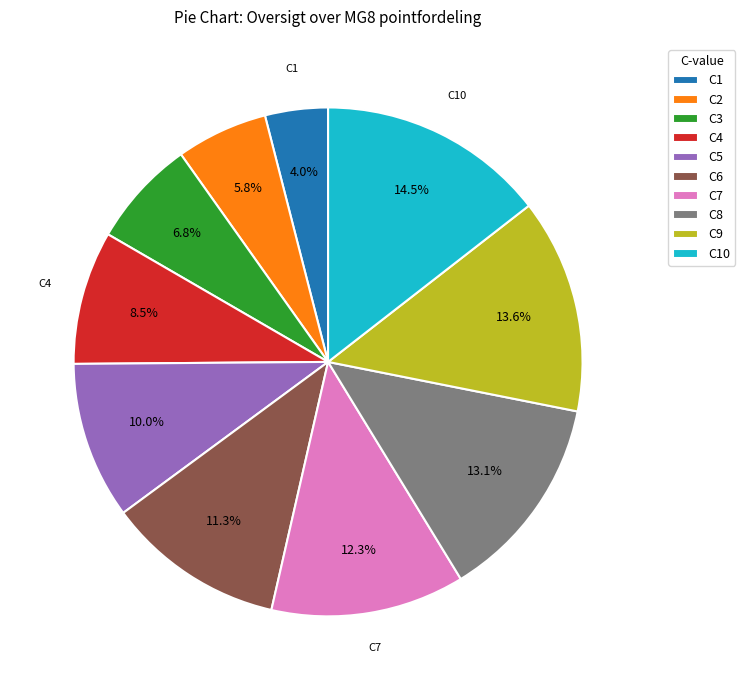

Count the number of slices in the pie.

10